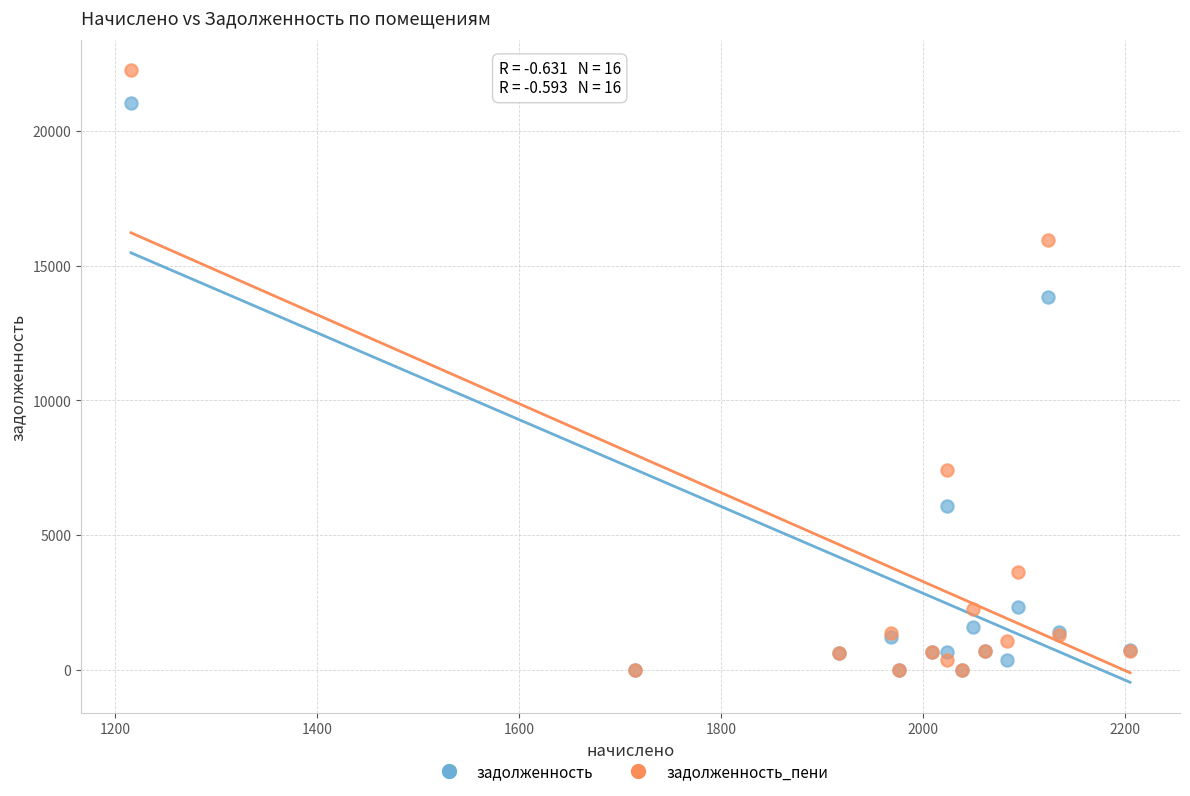

Which series has the largest Y range (max minus min)?

задолженность_пени